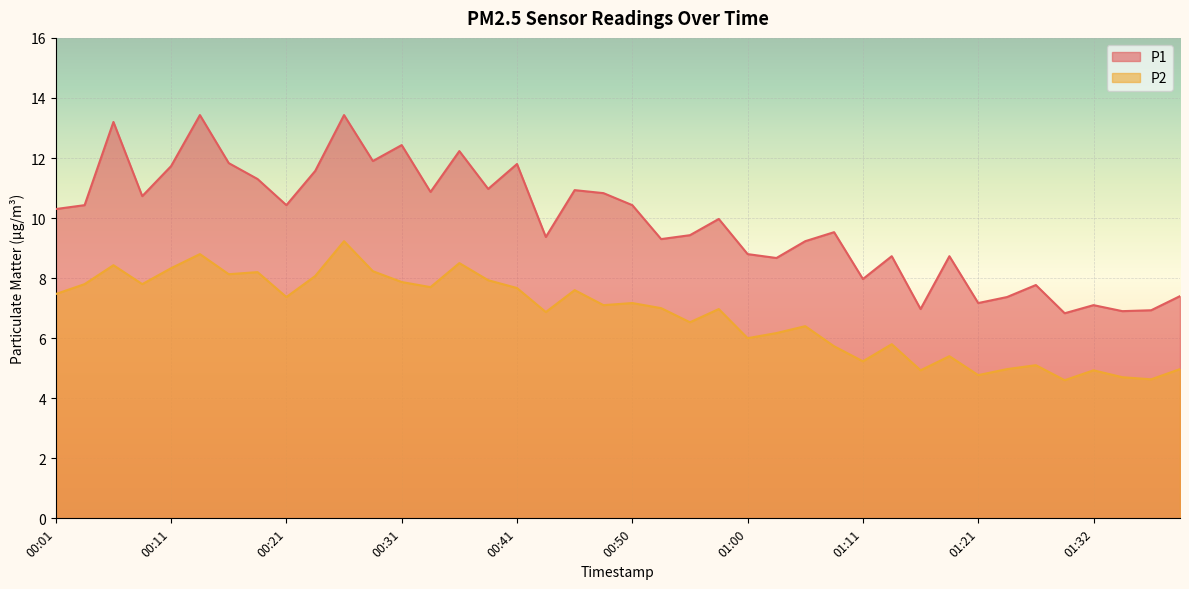

Rank the series at 00:23 from lowest to highest value.

P2, P1